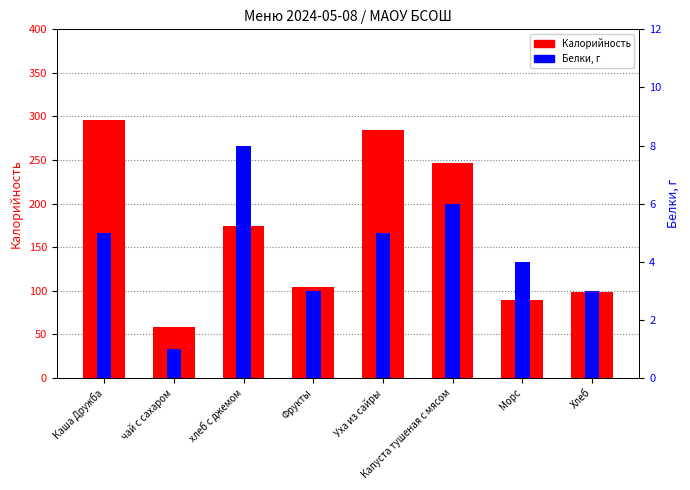

True or false: Белки has a value of 3 at Хлеб.

True